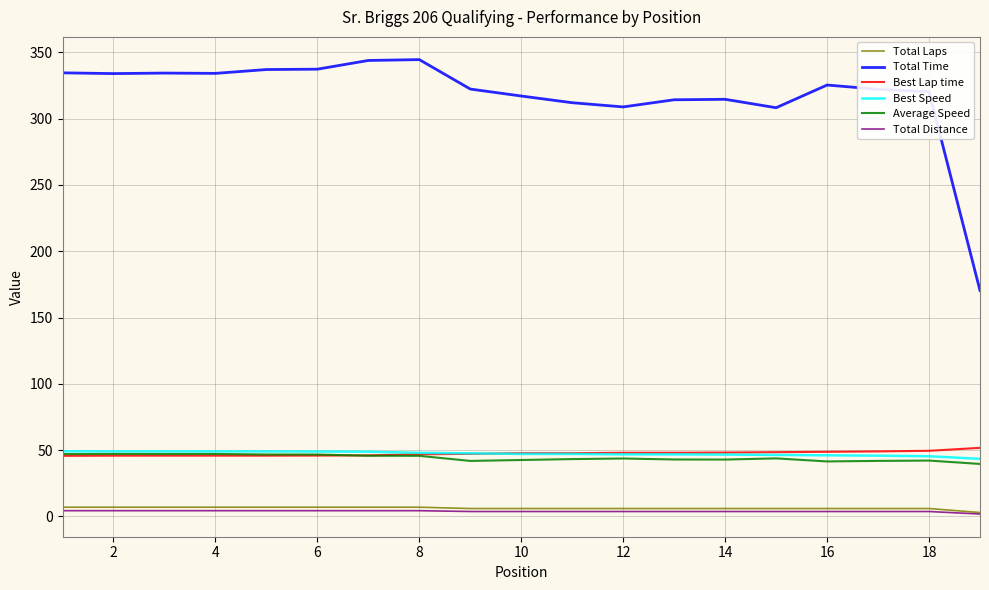

What is the greatest value displayed?

344.5